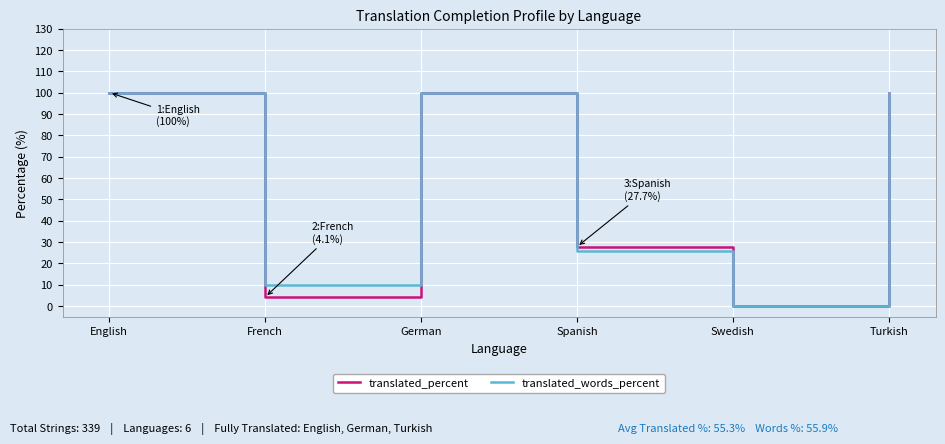

What is the approximate value of translated_words_percent at French?

9.6